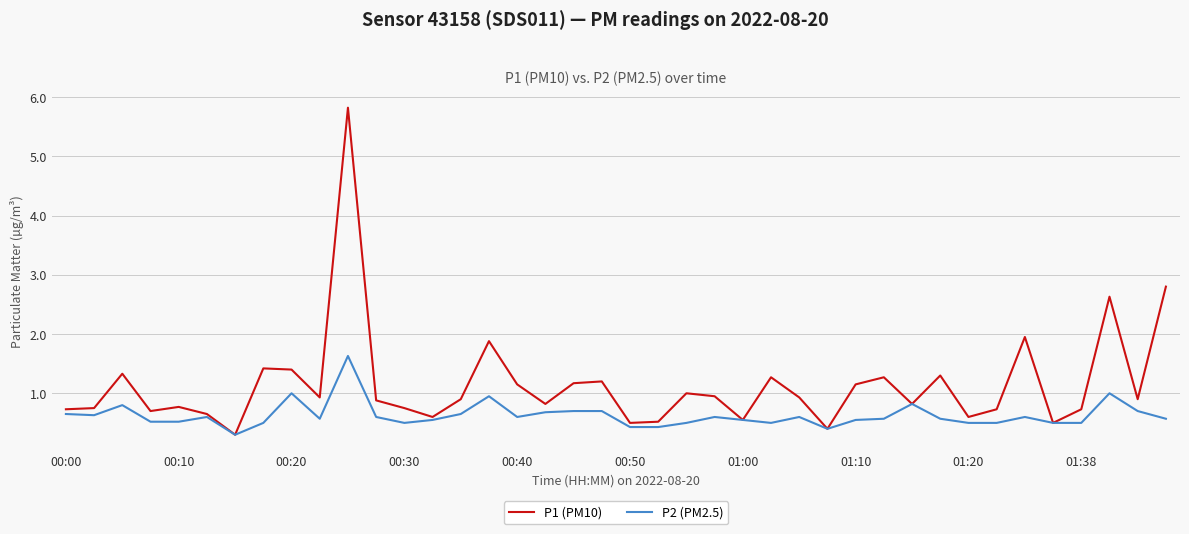

List the series in order of their peak value, lowest first.

P2 (PM2.5), P1 (PM10)